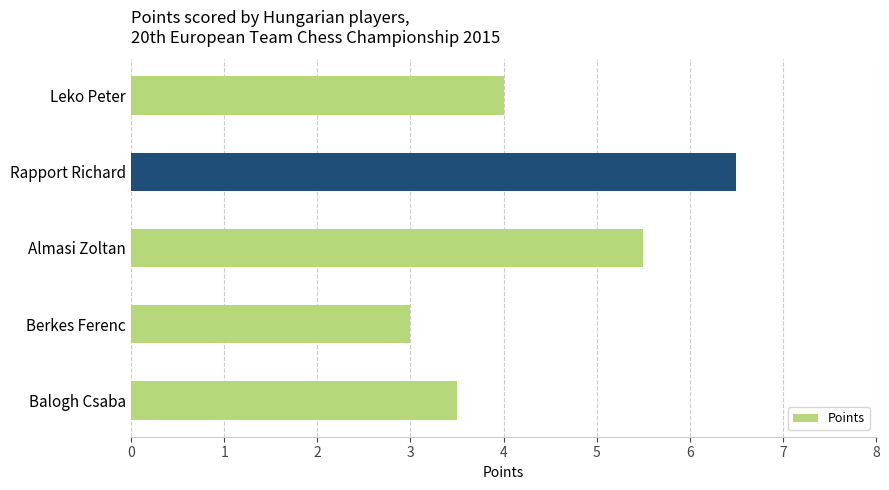

What is the difference between the second highest and second lowest values?

2.0